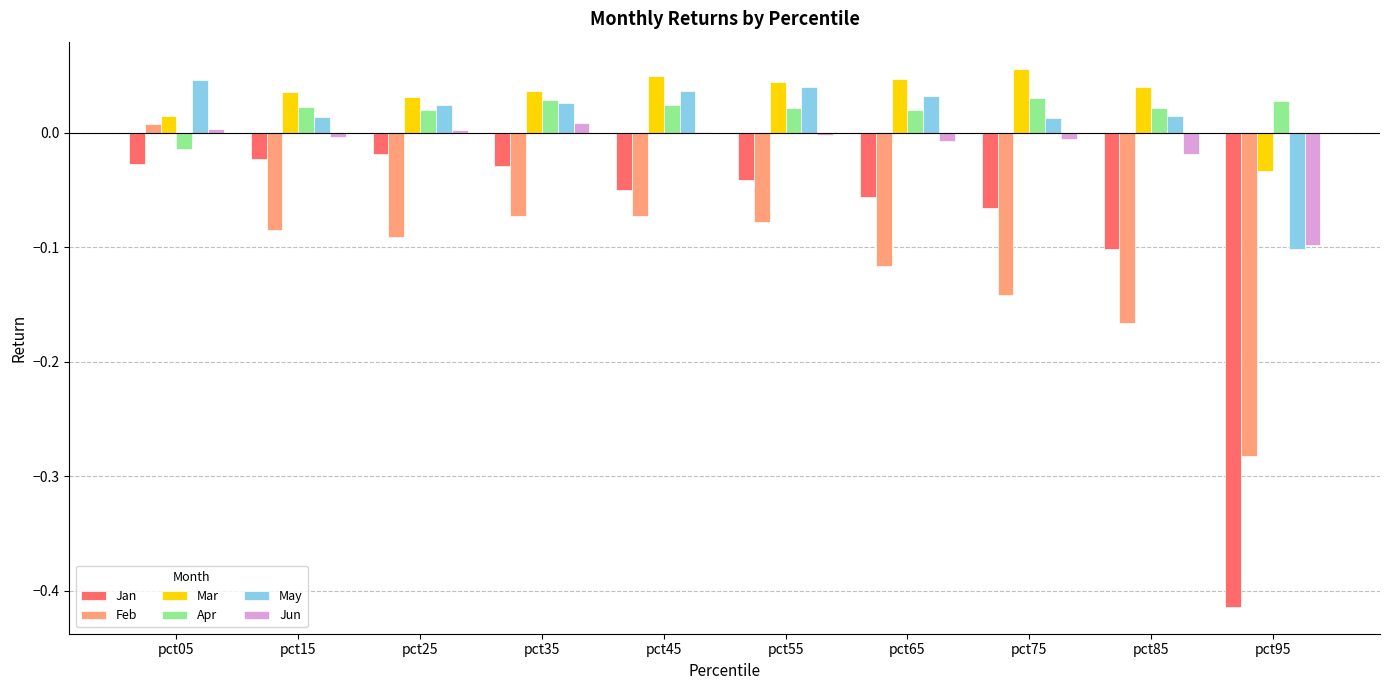

At which label does Apr first exceed 0?

pct15